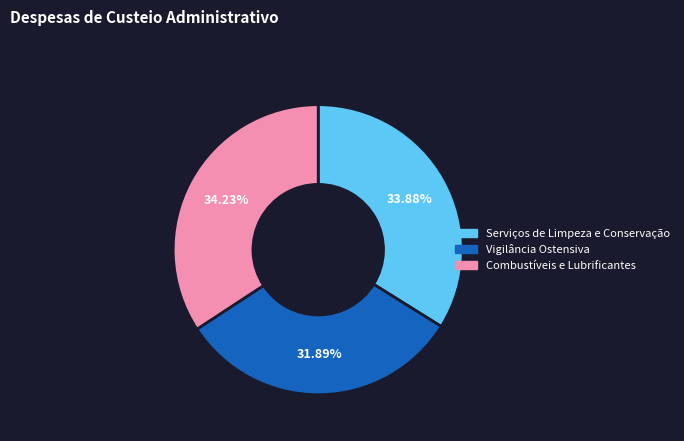

How many segments does this pie chart have?

3